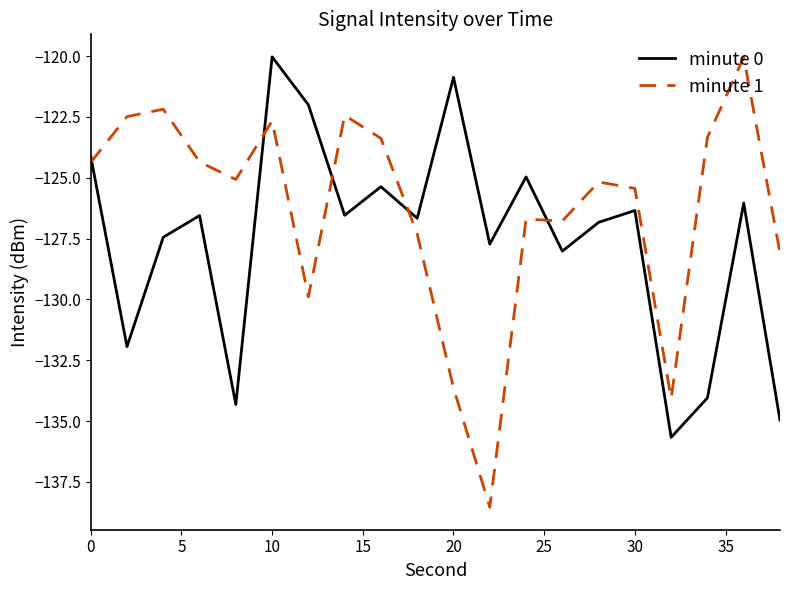

What is the difference between the maximum and minimum values in the minute 1 series?

18.5